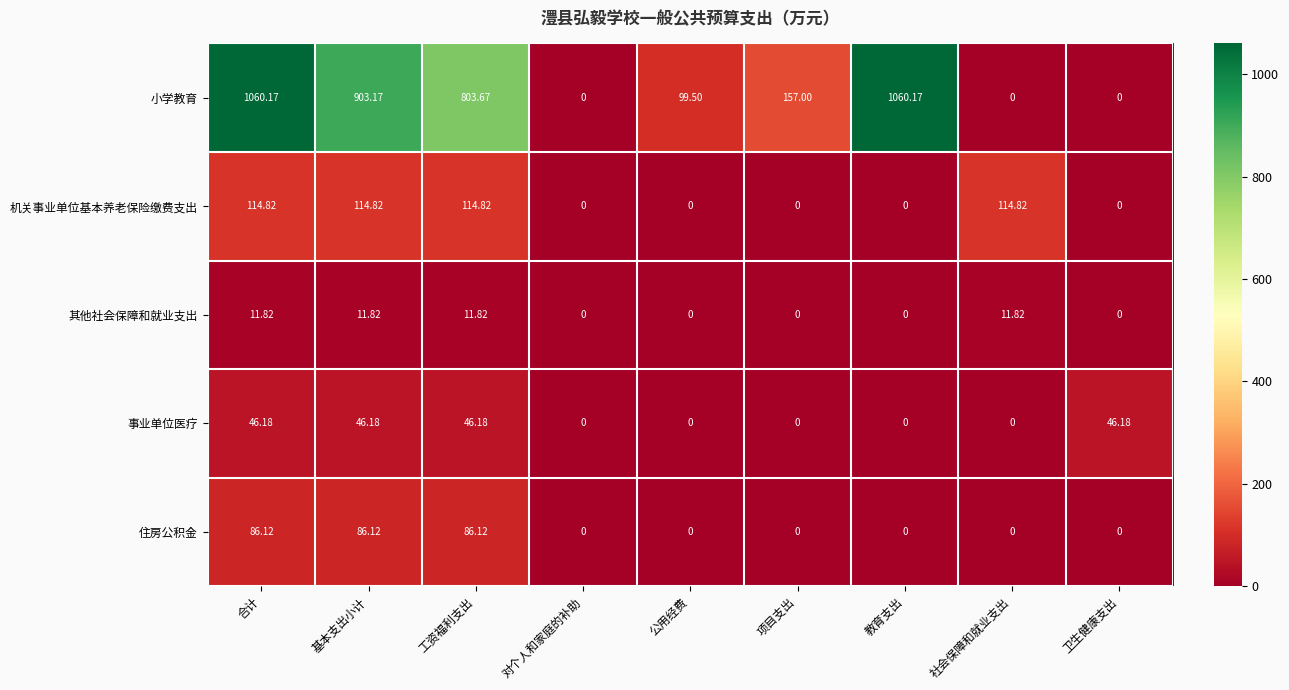

At which category is the sum across all series the highest?

合计